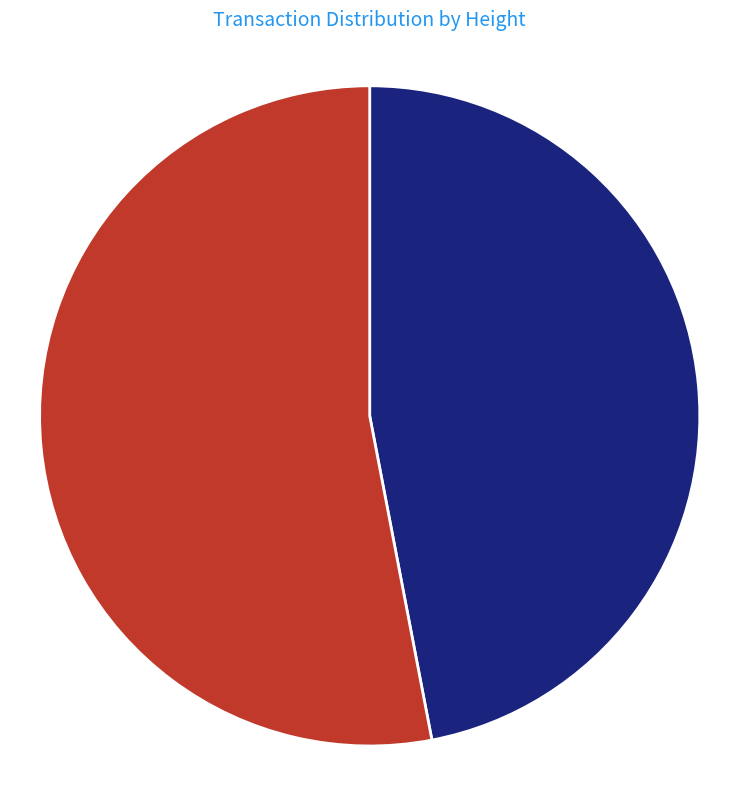

True or false: Height: 4456 accounts for 47% of the total.

True